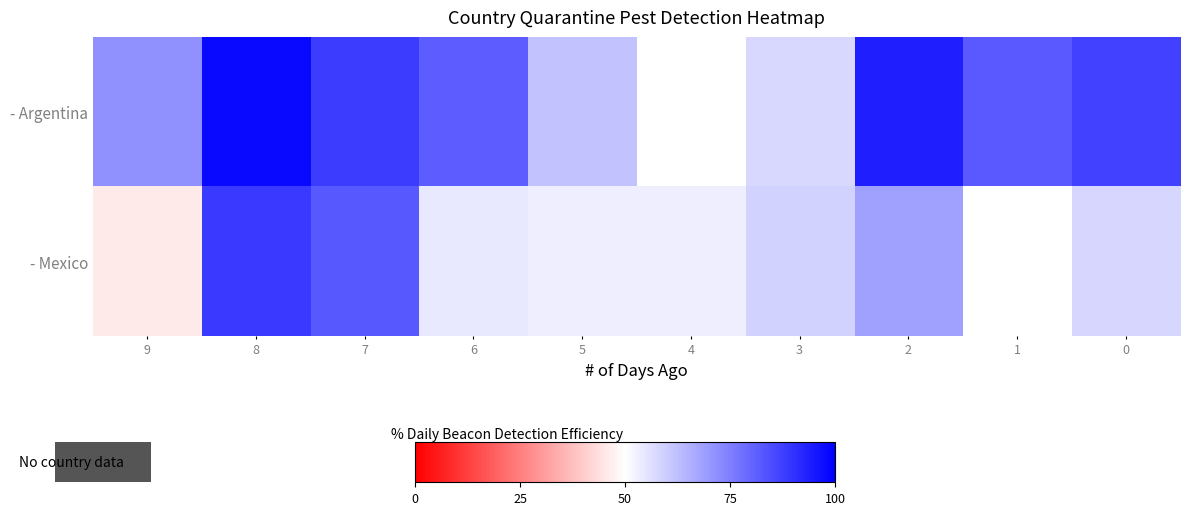

What is the difference between the maximum and minimum values in the - Argentina series?

40.2